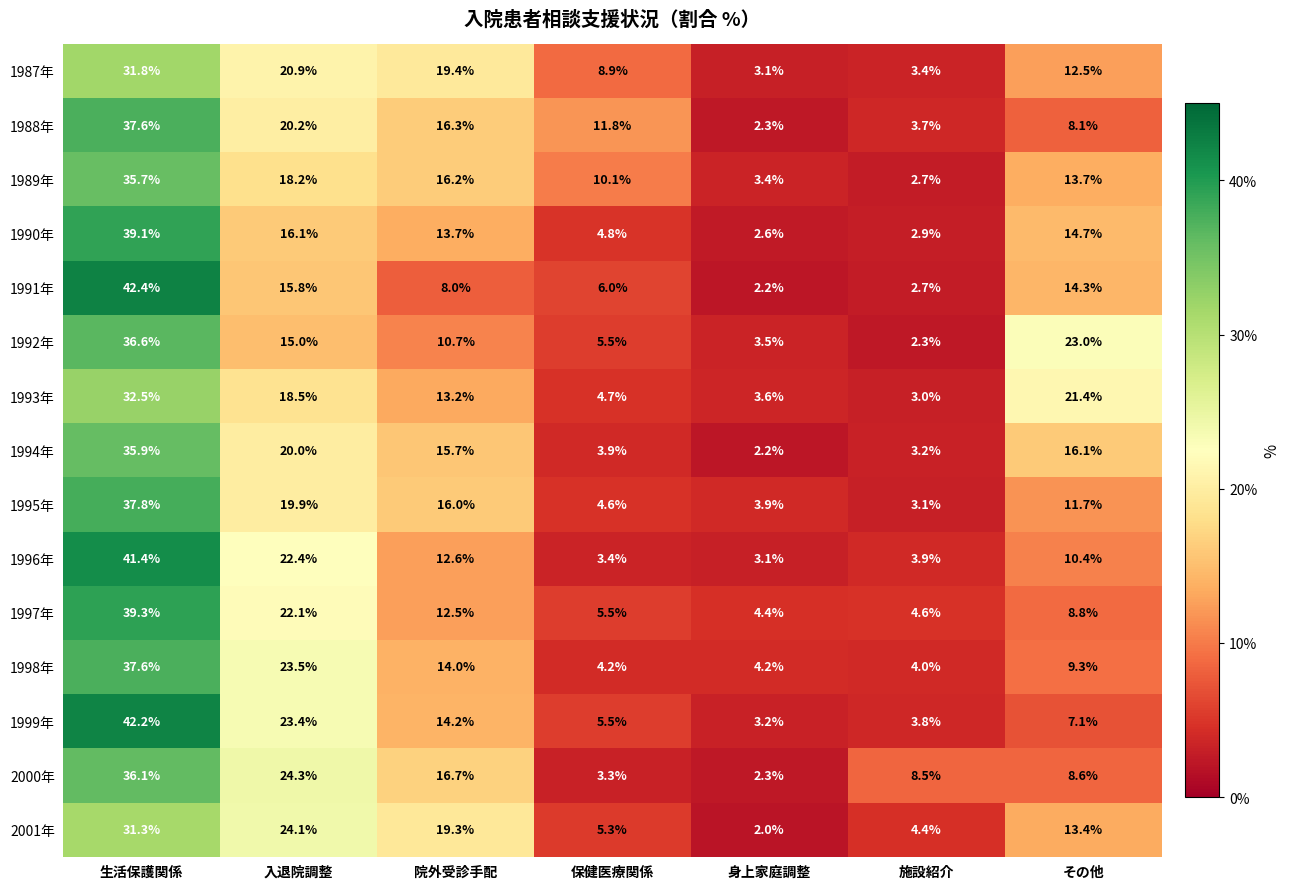

At which category does the chart reach its peak across all series?

生活保護関係